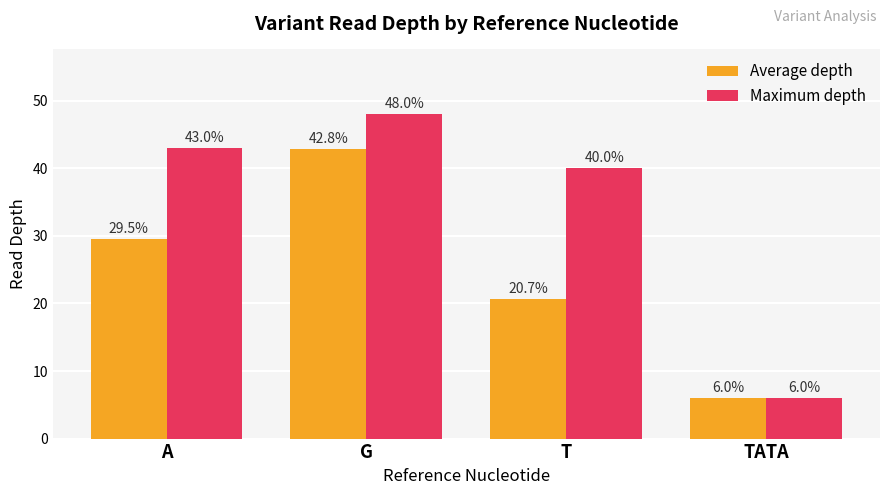

Is it true that Maximum depth equals 10.4 at TATA?

False